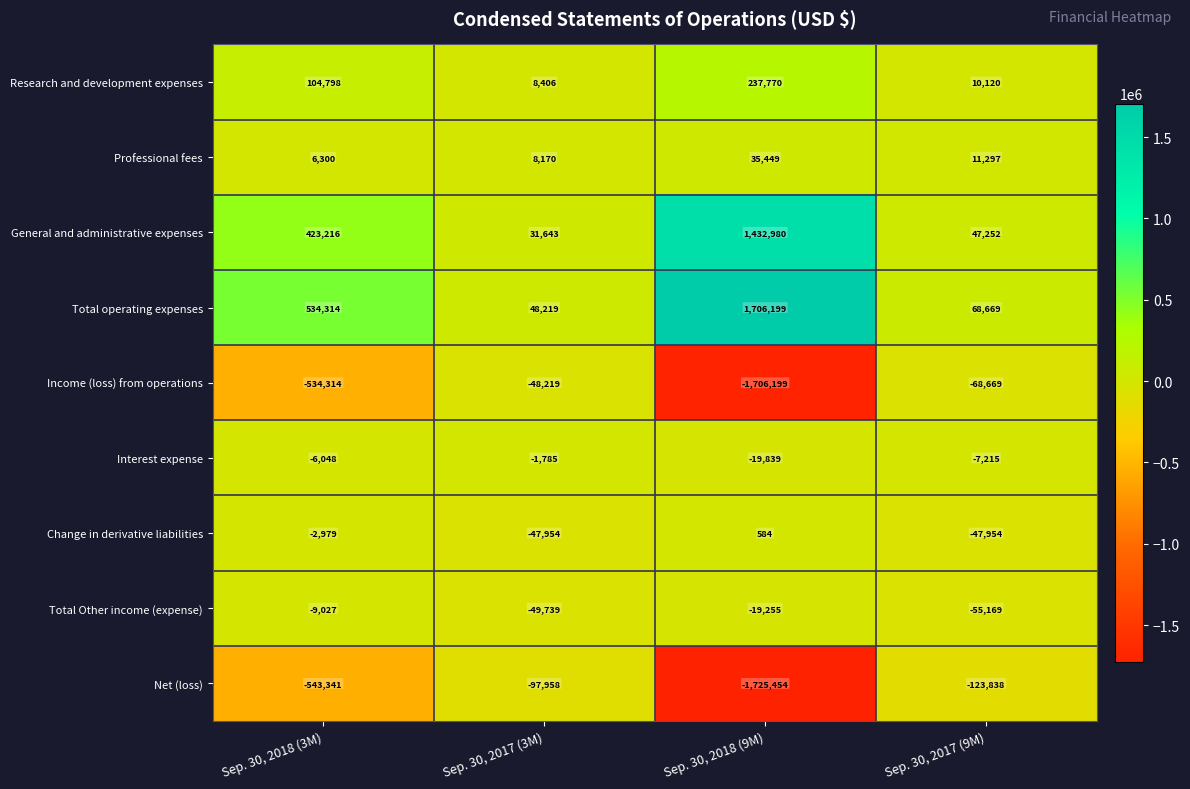

At which label is Change in derivative liabilities closest to -23685?

Sep. 30, 2018 (3M)